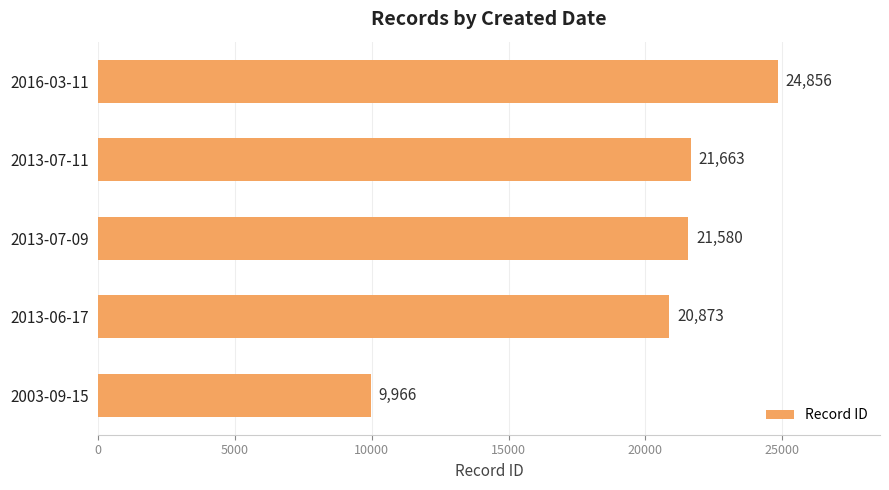

Rank the categories by value from lowest to highest.

2003-09-15, 2013-06-17, 2013-07-09, 2013-07-11, 2016-03-11